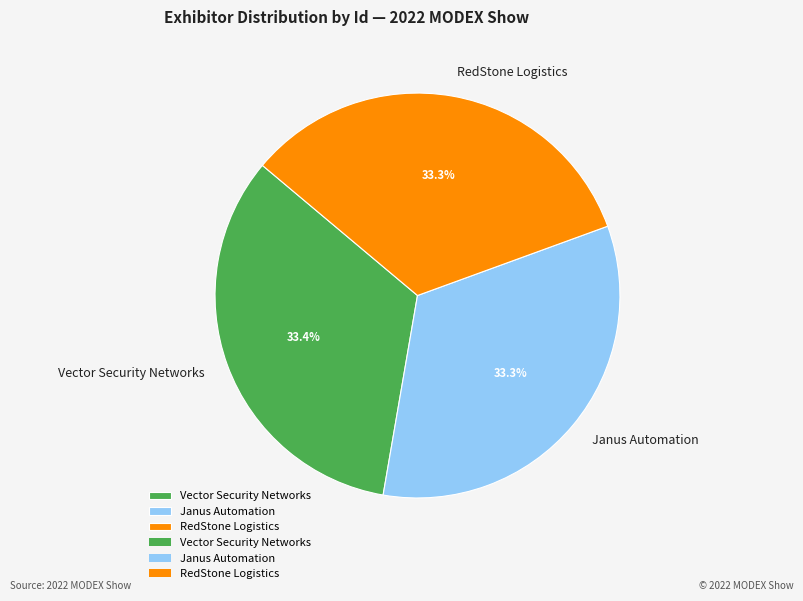

Do Janus Automation and RedStone Logistics together represent more than half of the pie?

Yes